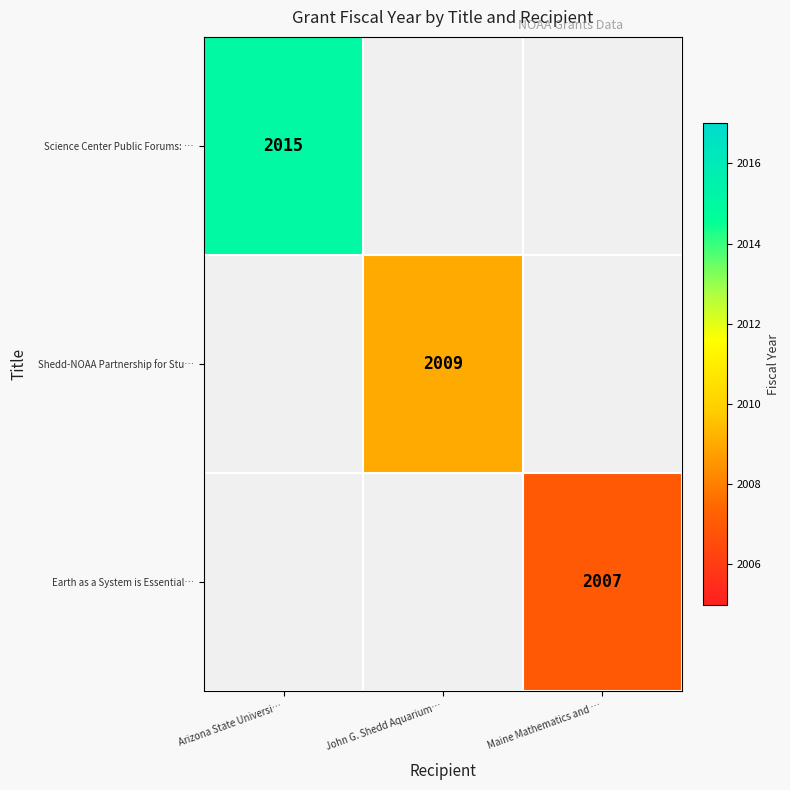

True or false: Shedd-NOAA Partnership for Stu… has a value of 812 at John G. Shedd Aquarium….

False